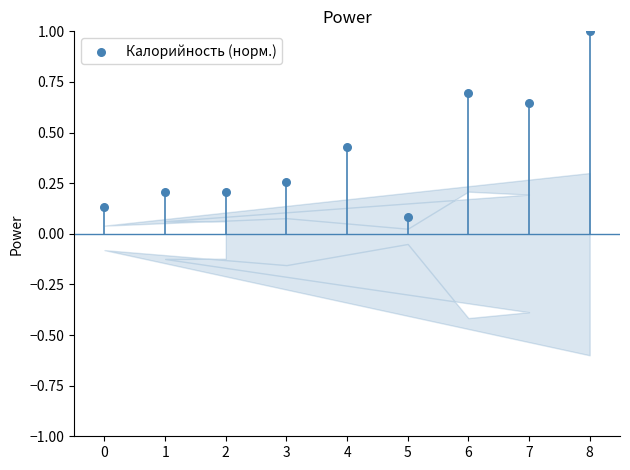

What is the average X value?

4.0